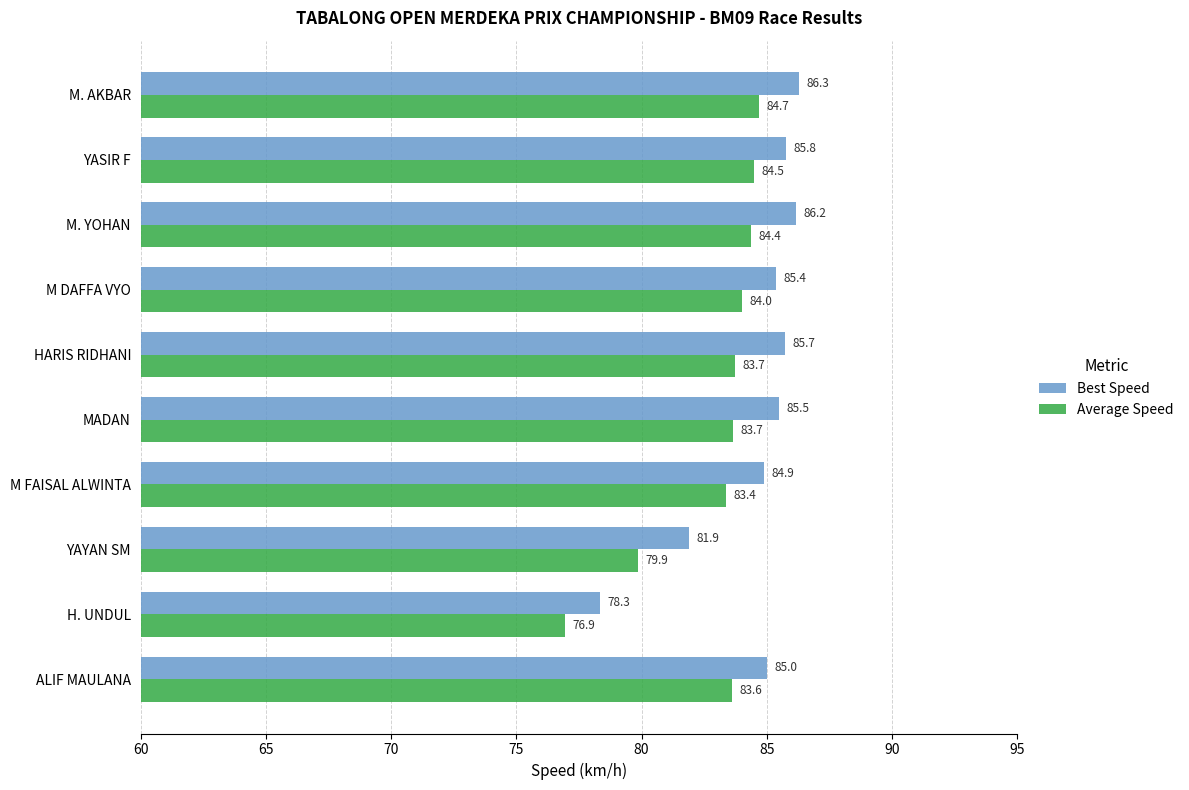

What is the highest value of the Average Speed series?

84.7